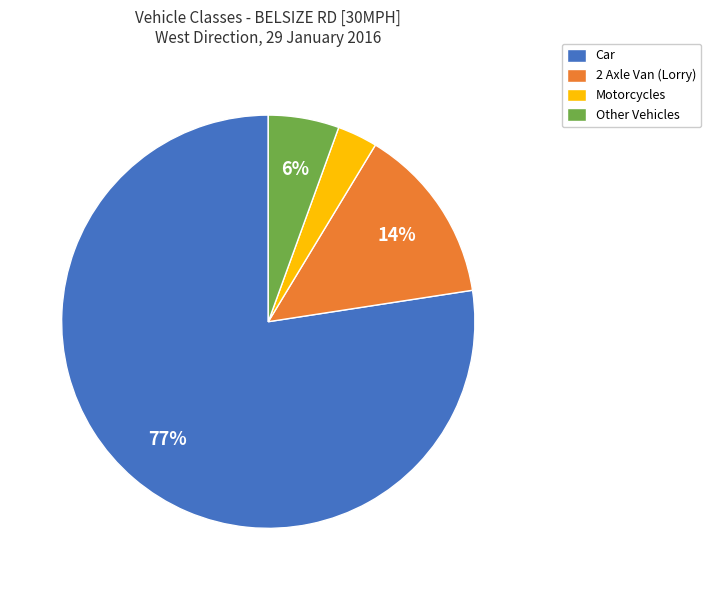

To the nearest percent, what is the difference between the largest and smallest slice percentages?

74%